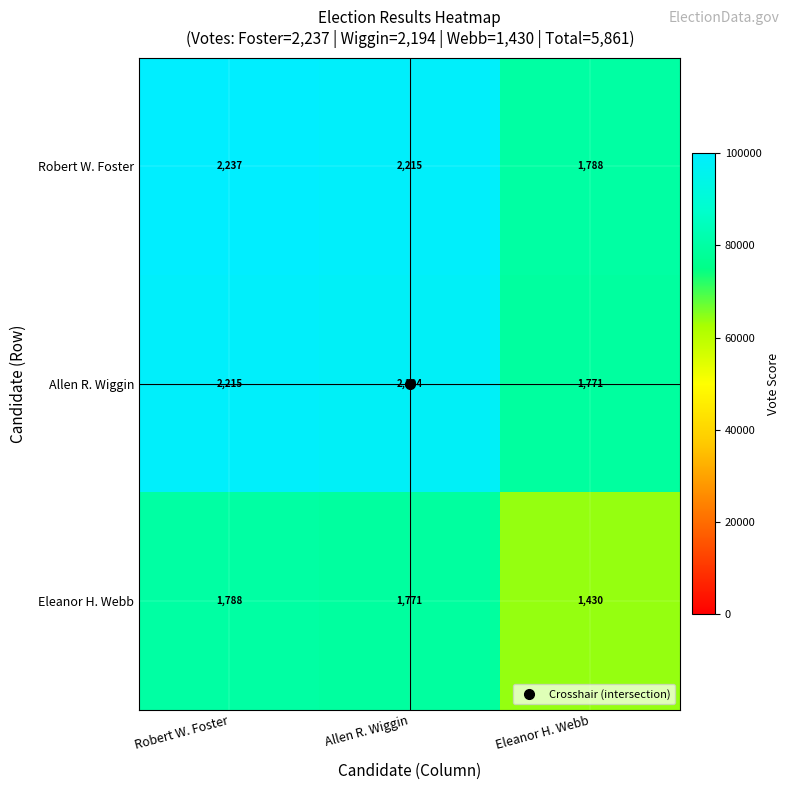

At which label does Allen R. Wiggin first exceed 2194?

Robert W. Foster